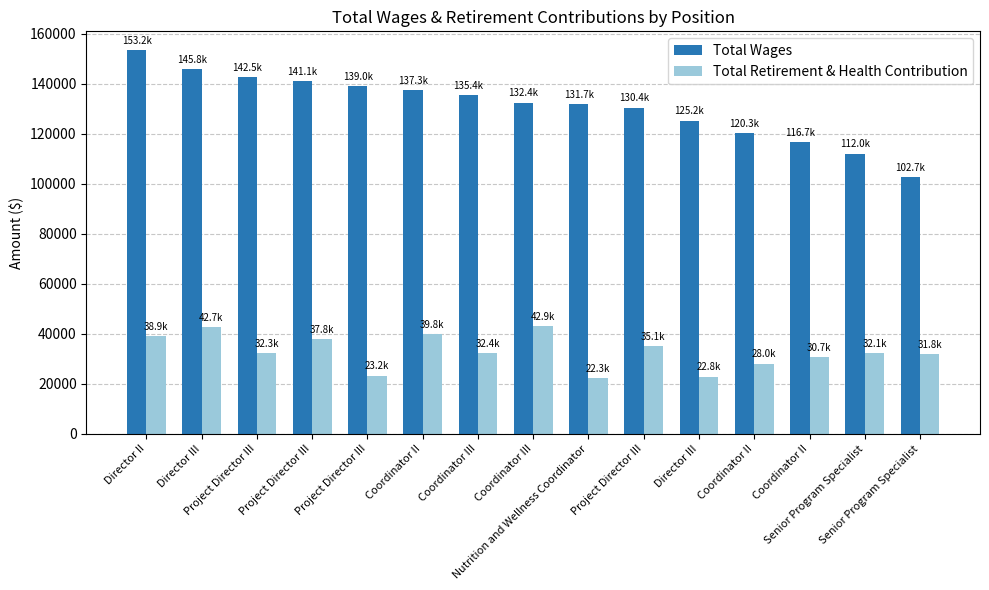

How many bars are there in each group?

2